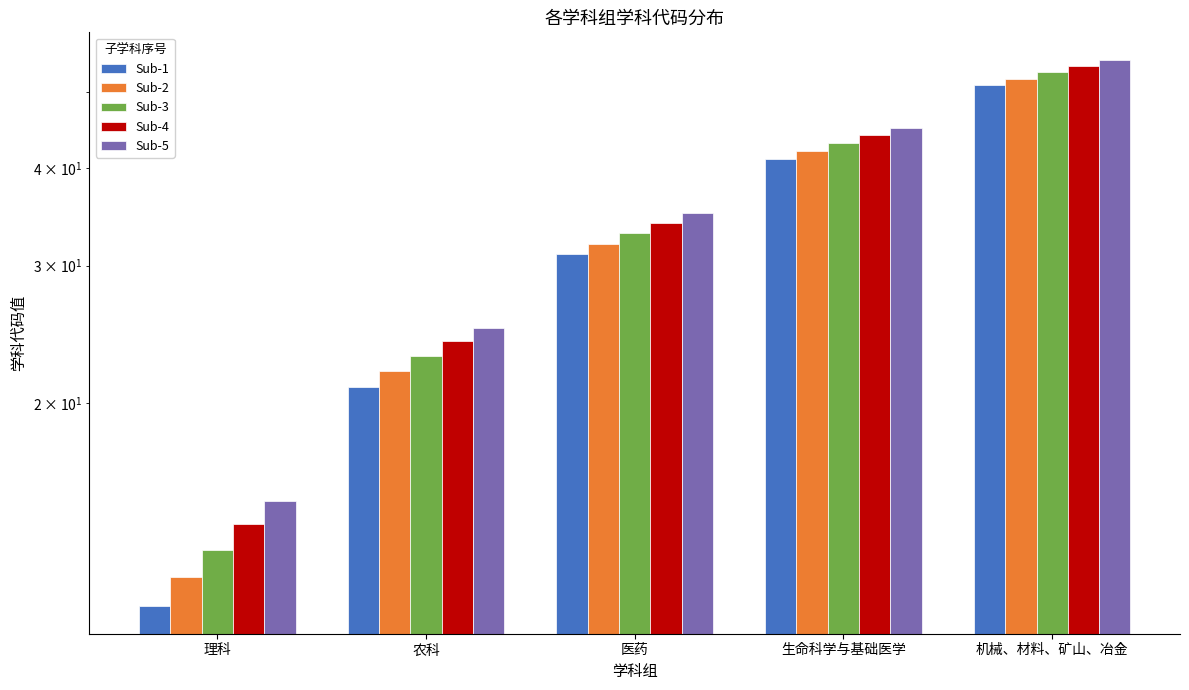

What are all the series names shown in the legend?

Sub-1, Sub-2, Sub-3, Sub-4, Sub-5